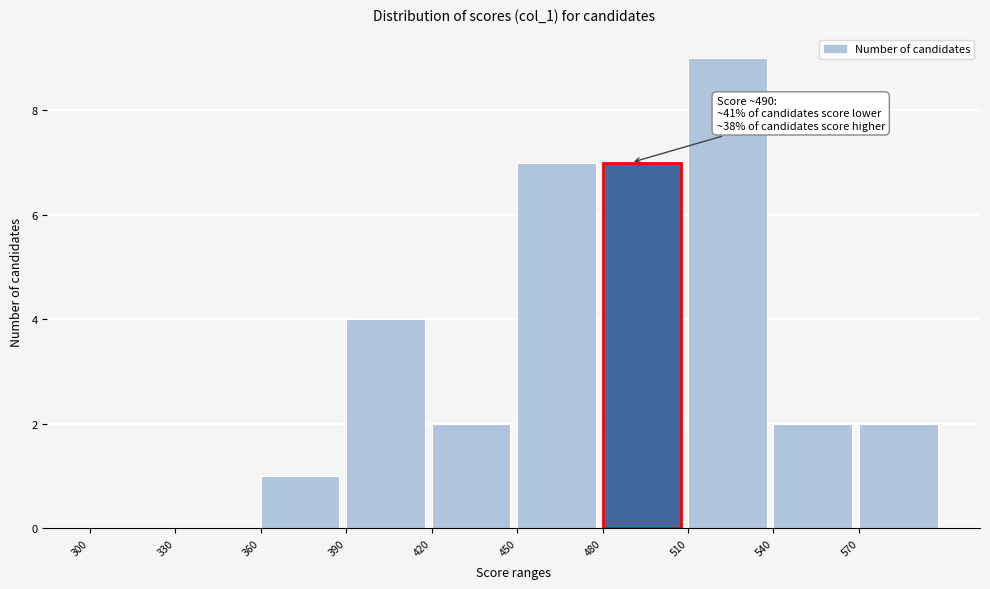

Over which range of the x-axis is the bar tallest?

510 to 540